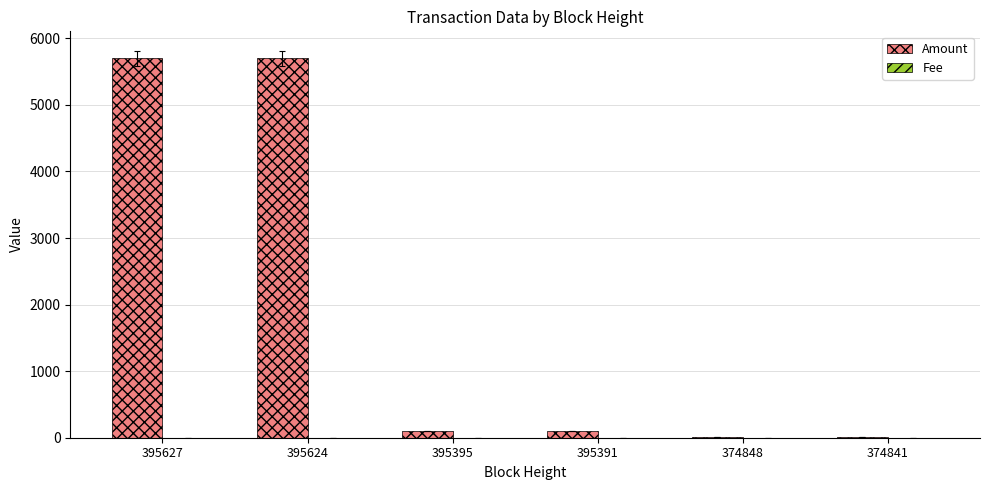

Between 395624 and 395395, which series saw the biggest shift?

Amount